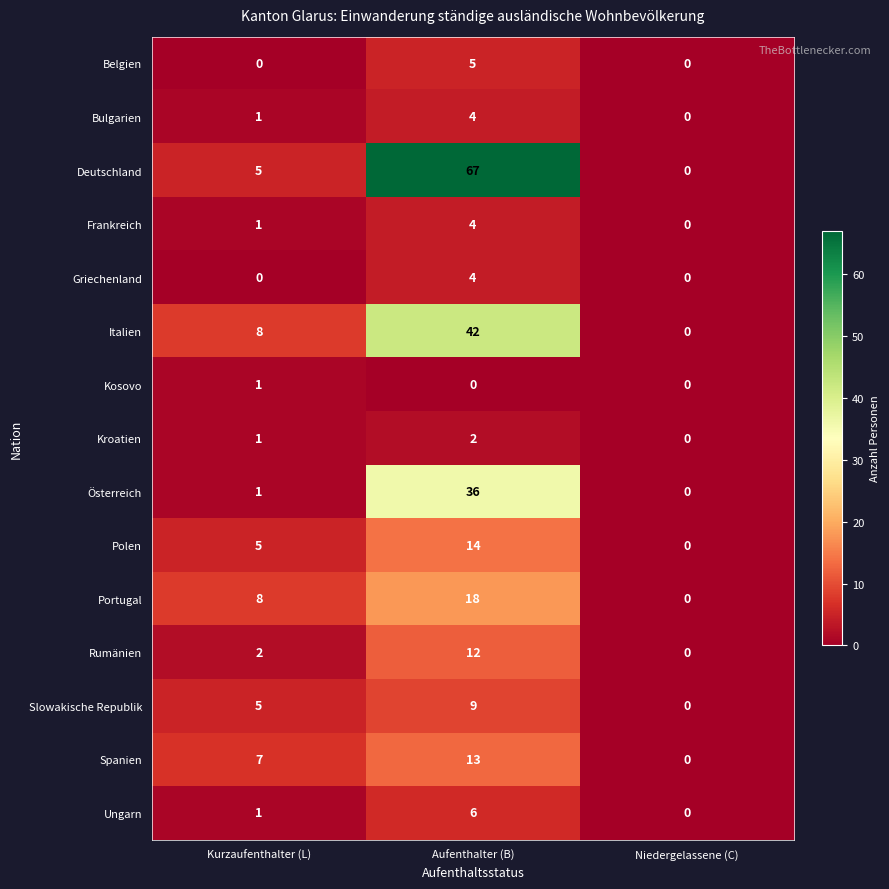

Is it true that Kroatien equals 2 at Aufenthalter (B)?

True